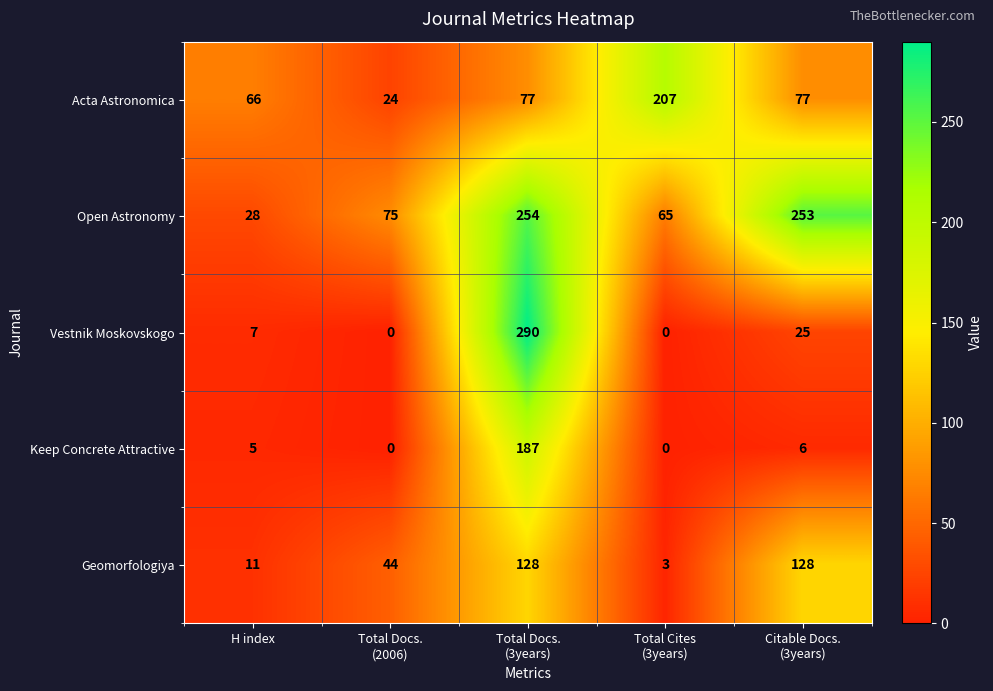

What is the difference between the maximum and second lowest values in the Vestnik Moskovskogo series?

290